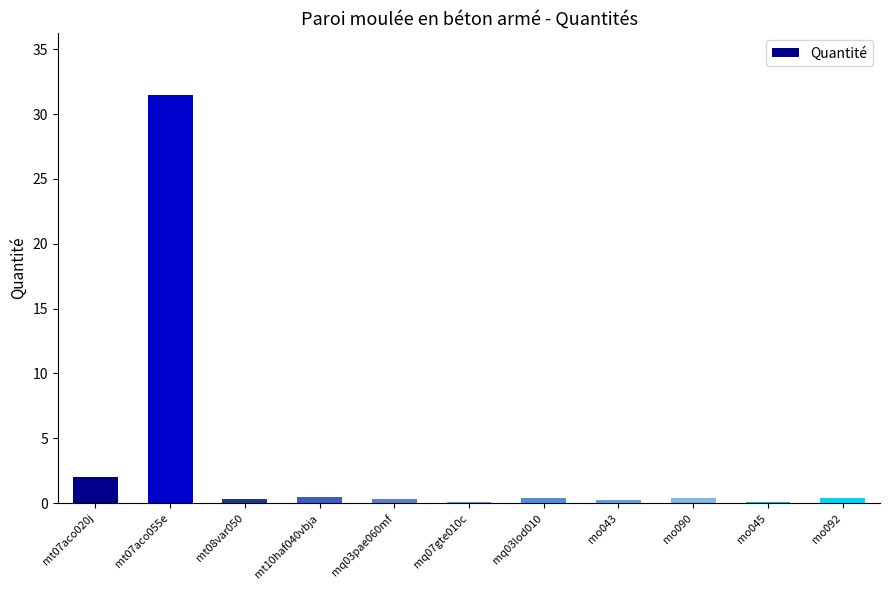

What is the maximum value shown in the chart?

31.5